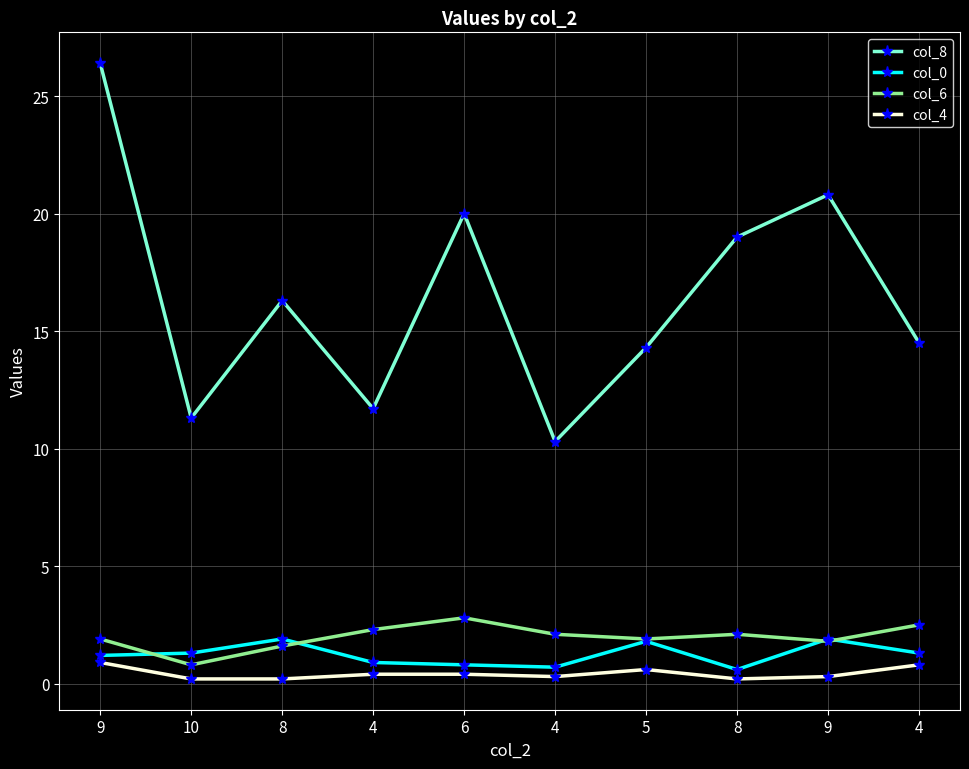

What are all the series names shown in the legend?

col_8, col_0, col_6, col_4